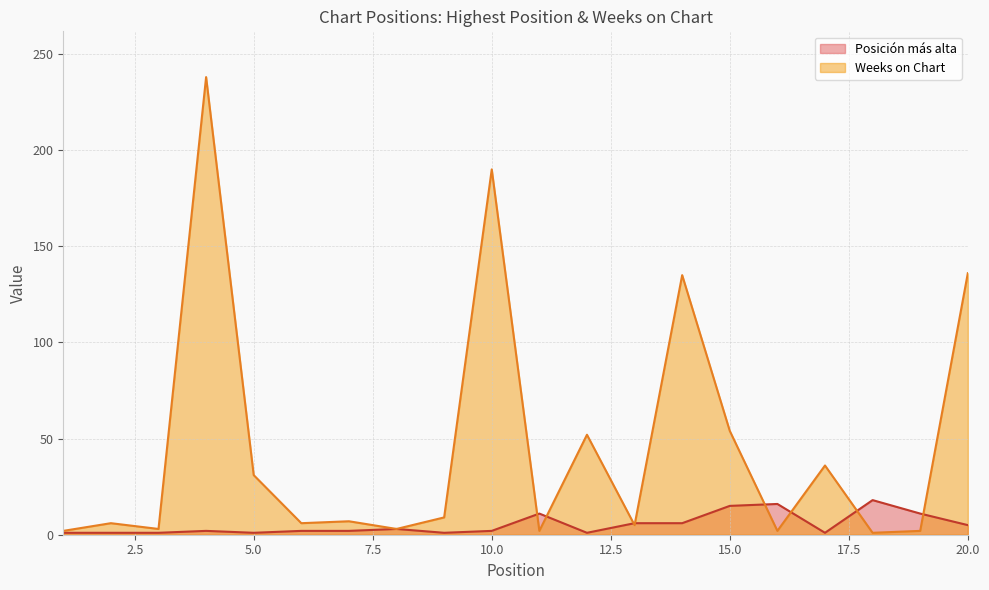

Is it true that Posición más alta equals 1 at 6?

False